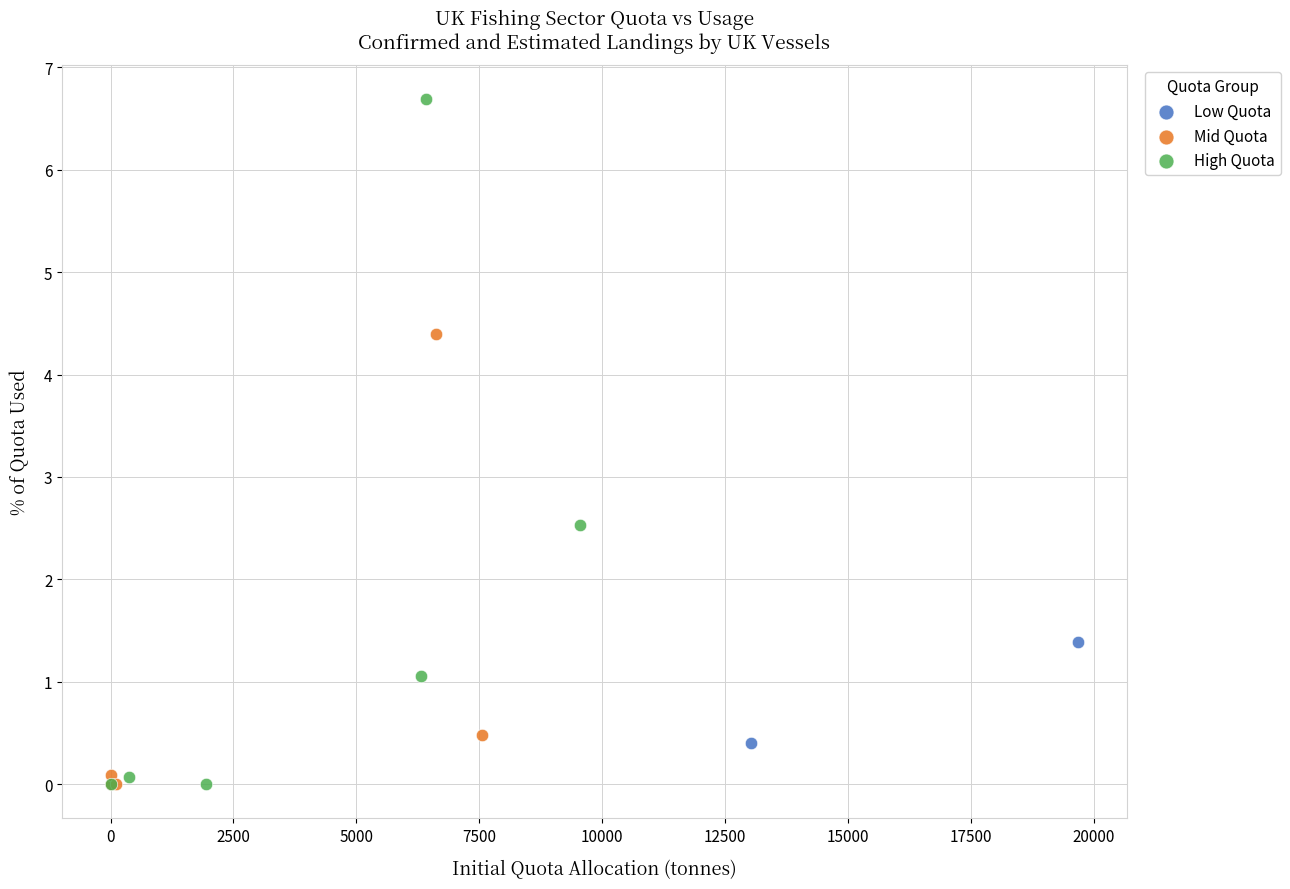

What are all the series names shown in the legend?

Low Quota, Mid Quota, High Quota